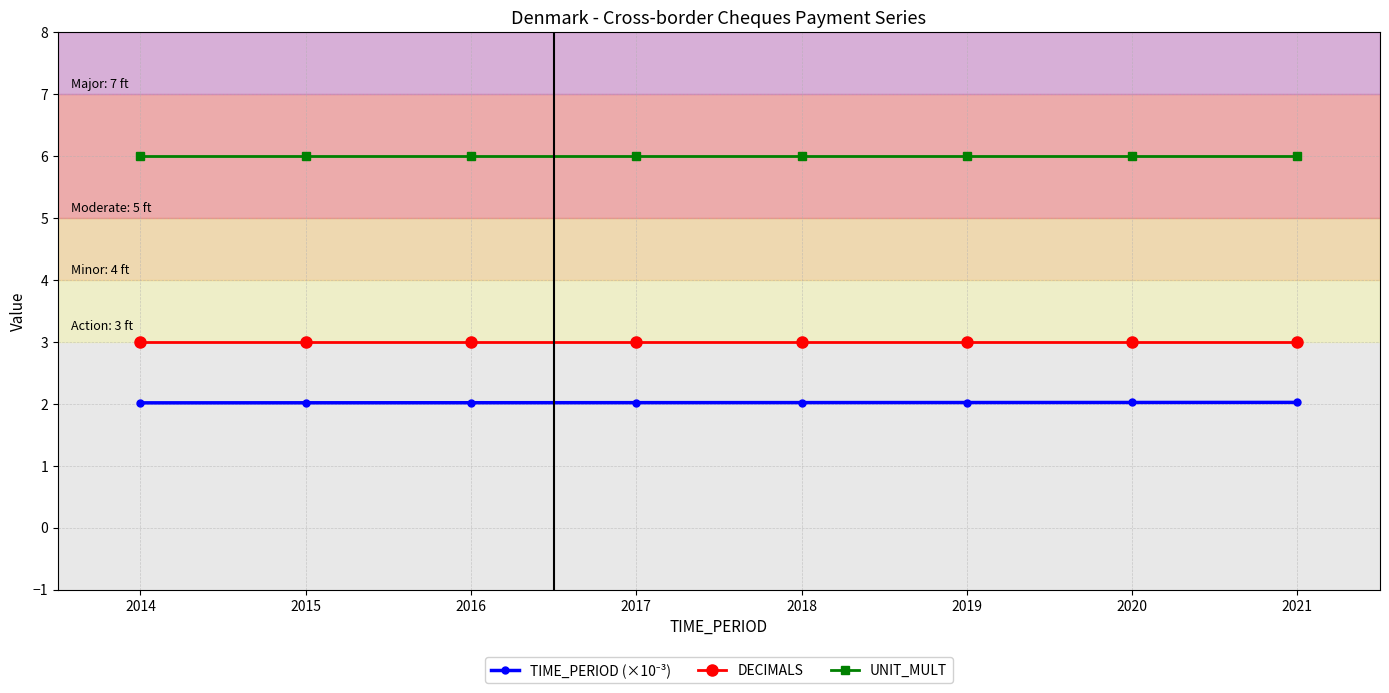

What is the sum of all DECIMALS values?

24.0